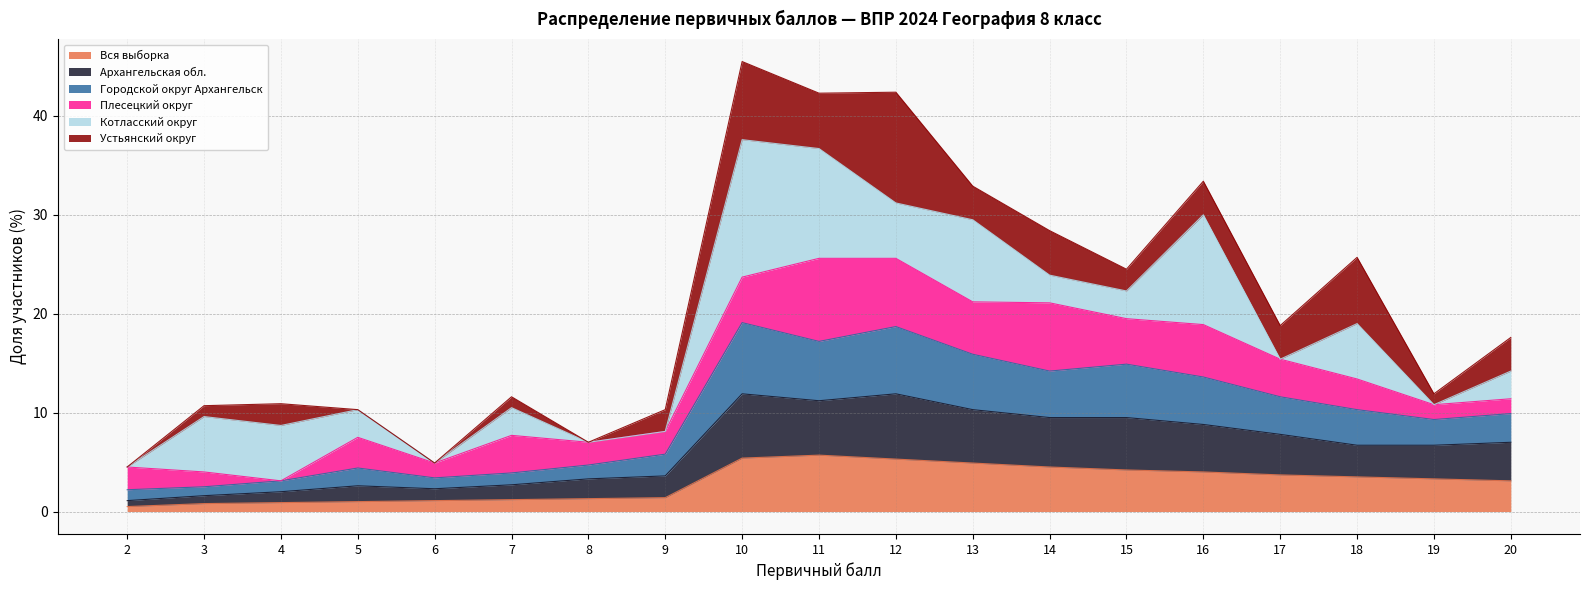

What is the total value across all series at 18?

25.7